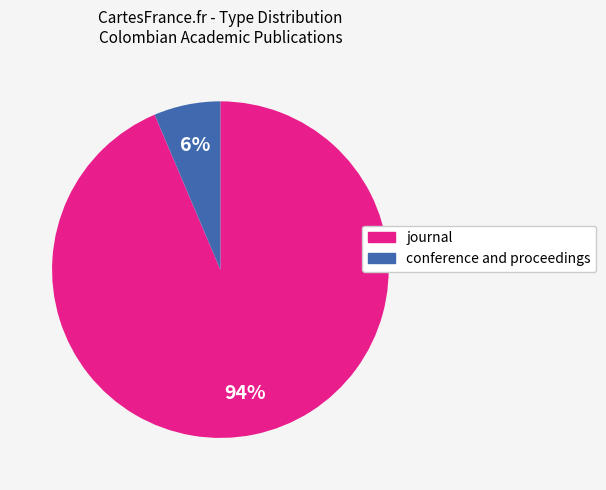

To the nearest percent, what percentage of the pie is journal?

94%